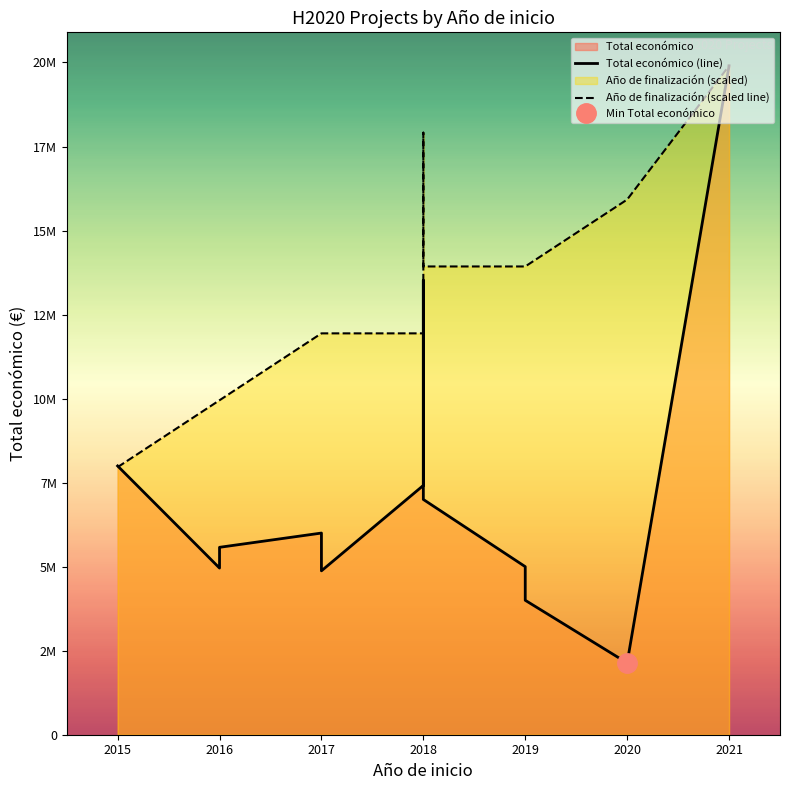

Between which two adjacent categories do Año de finalización (scaled line) and Total económico (line) first intersect?

2015 and 2016